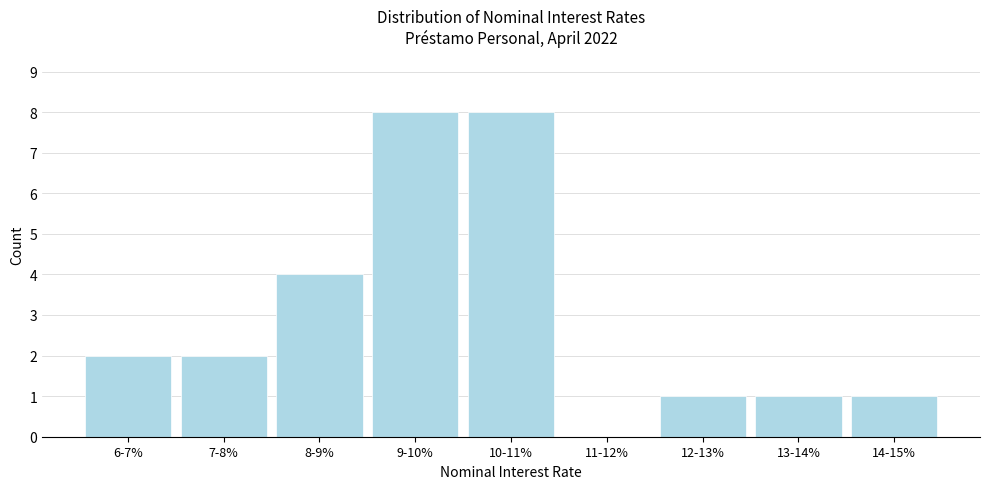

Reading left to right, extract all data points from this chart.

6-7%=2	7-8%=2	8-9%=4	9-10%=8	10-11%=8	11-12%=0	12-13%=1	13-14%=1	14-15%=1